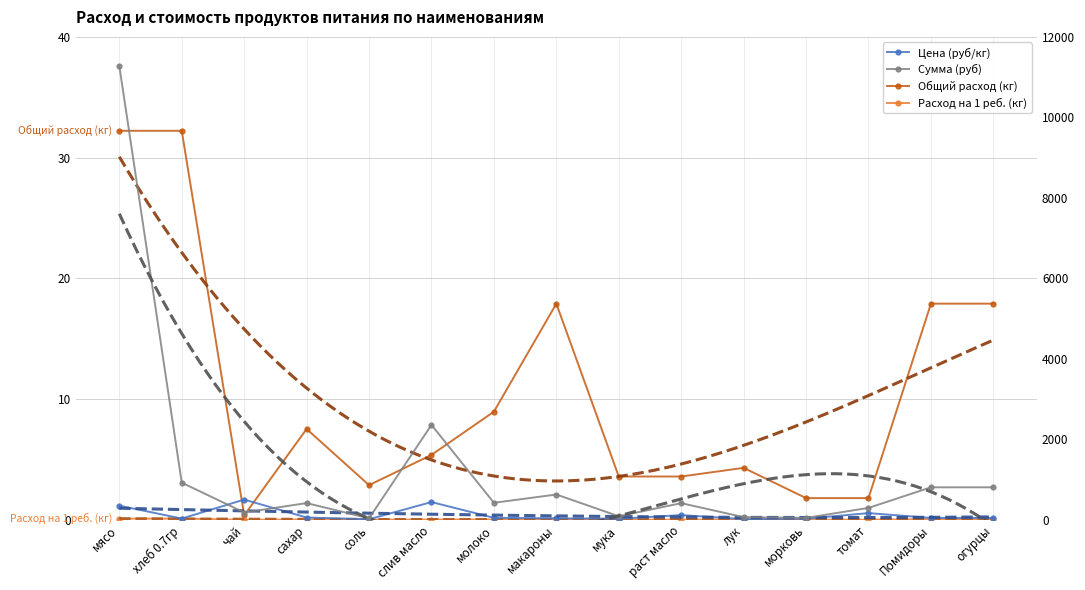

Reading right to left, transcribe all the data shown in this chart.

Общий расход (кг): 17.9	17.9	1.8	1.8	4.3	3.6	3.6	17.9	8.9	5.4	2.9	7.5	0.4	32.2	32.2
Расход на 1 реб. (кг): 0.1	0.1	0.0	0.0	0.0	0.0	0.0	0.1	0.0	0.0	0.0	0.0	0.0	0.1	0.1
Цена (руб/кг): 45.0	45.0	164.3	25.0	15.0	115.0	24.0	35.0	47.0	438.9	12.0	55.0	500.0	28.6	350.0
Сумма (руб): 805.5	805.5	294.1	44.8	64.4	411.7	85.9	626.5	420.6	2356.8	34.4	413.5	179.0	920.5	11277.0